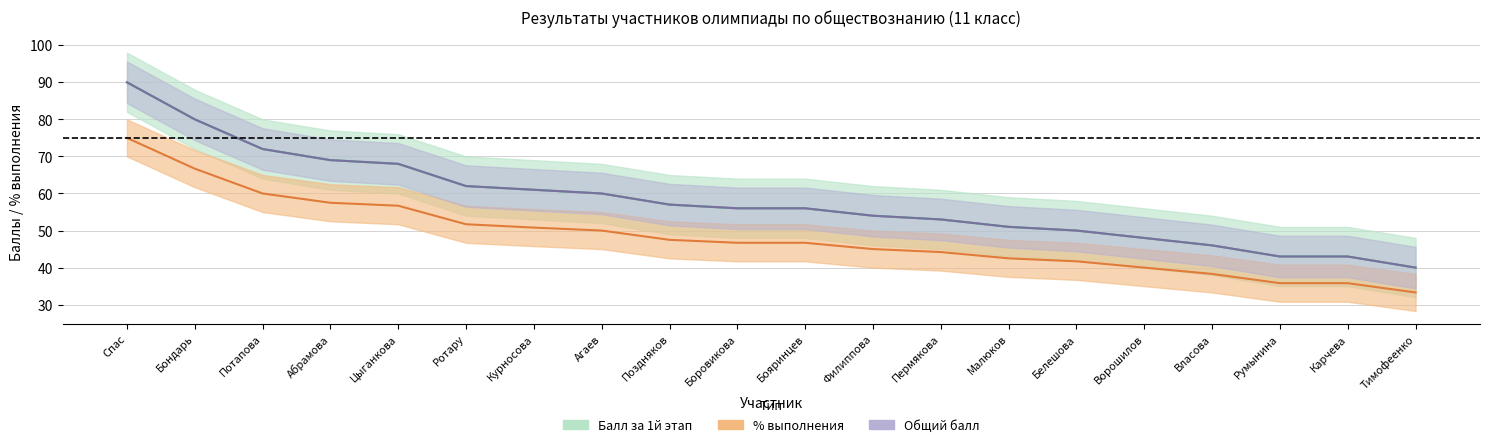

What is the sum of all Общий балл values?

1159.0